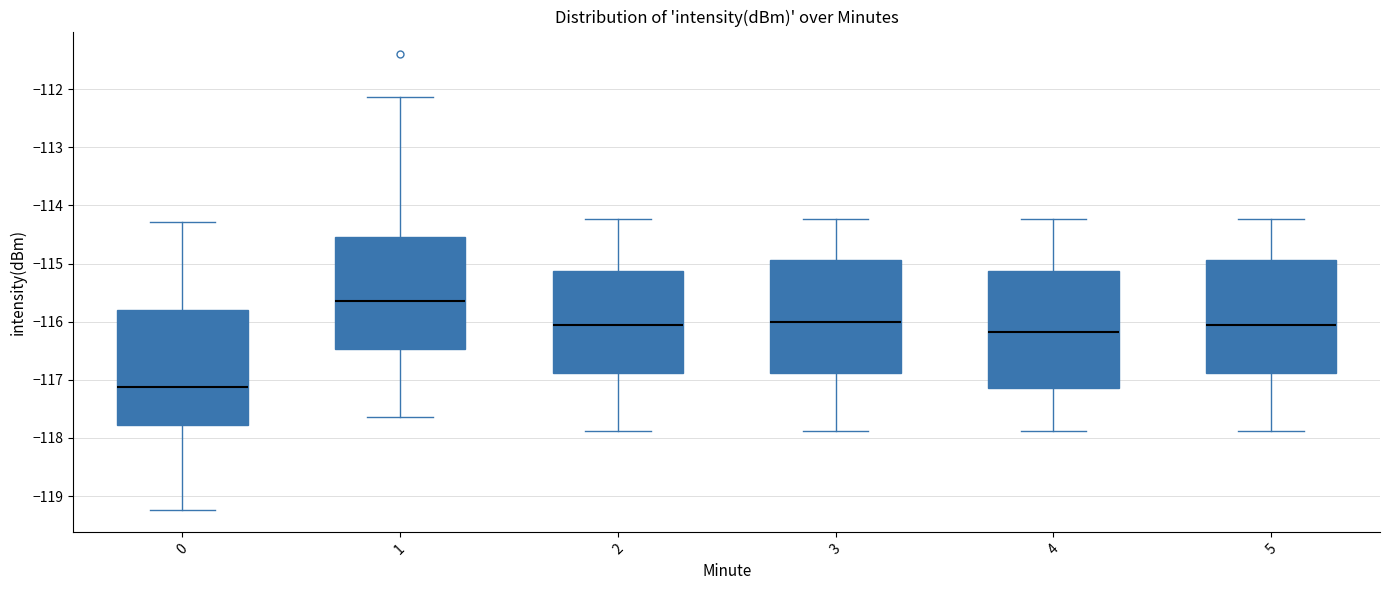

Reading left to right, read every box against the y-axis: the position of its median line, the range the box covers, and the ends of its whiskers. The values are not printed on the chart, so give them approximately, as read against the axis.

0: median -117.1, box -117.8 to -115.8, whiskers -119.2 to -114.3
1: median -115.7, box -116.5 to -114.6, whiskers -117.6 to -112.1
2: median -116.1, box -116.9 to -115.1, whiskers -117.9 to -114.2
3: median -116.0, box -116.9 to -114.9, whiskers -117.9 to -114.2
4: median -116.2, box -117.1 to -115.1, whiskers -117.9 to -114.2
5: median -116.1, box -116.9 to -114.9, whiskers -117.9 to -114.2